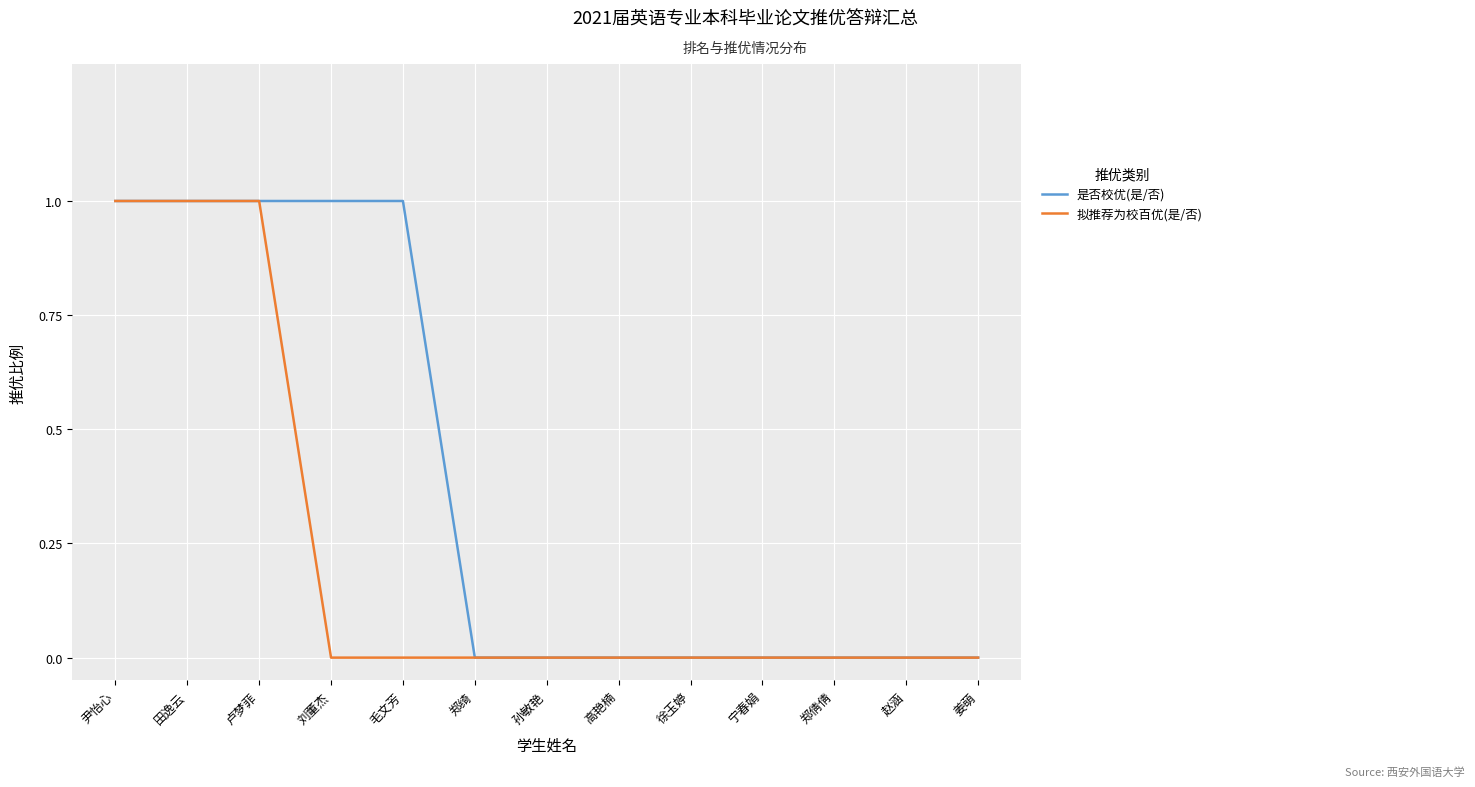

Reading left to right, list all the values displayed in this chart.

是否校优(是/否): 1	1	1	1	1	0	0	0	0	0	0	0	0
拟推荐为校百优(是/否): 1	1	1	0	0	0	0	0	0	0	0	0	0